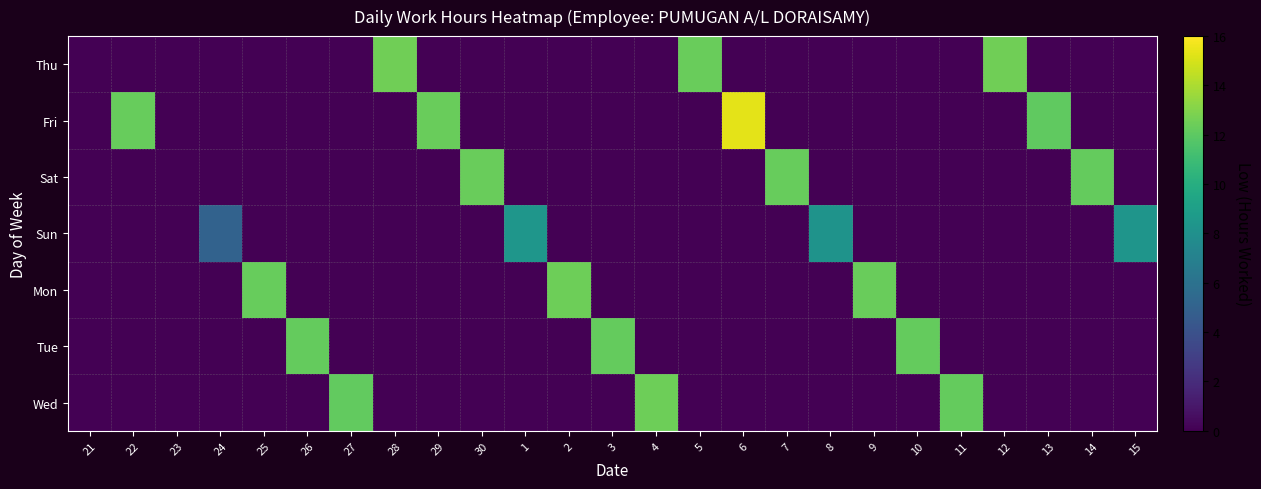

What is the difference between the highest and lowest values at 22?

12.2